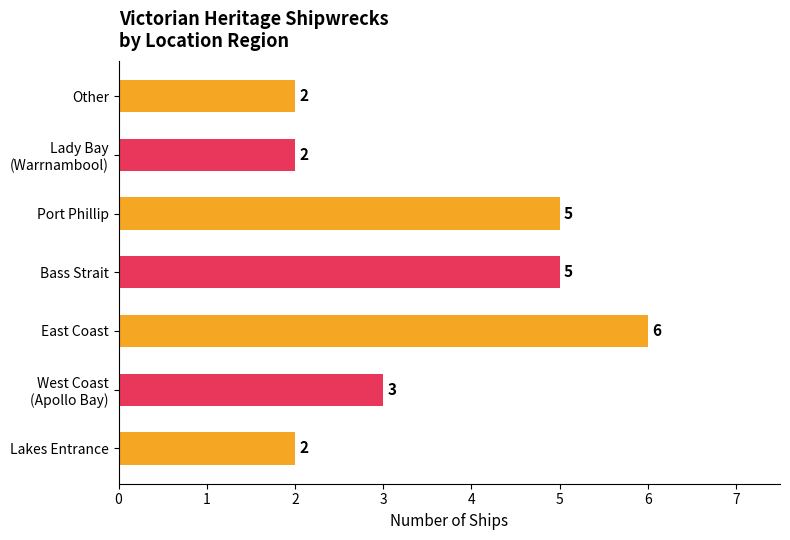

Reading top to bottom, list all the values displayed in this chart.

2	2	5	5	6	3	2